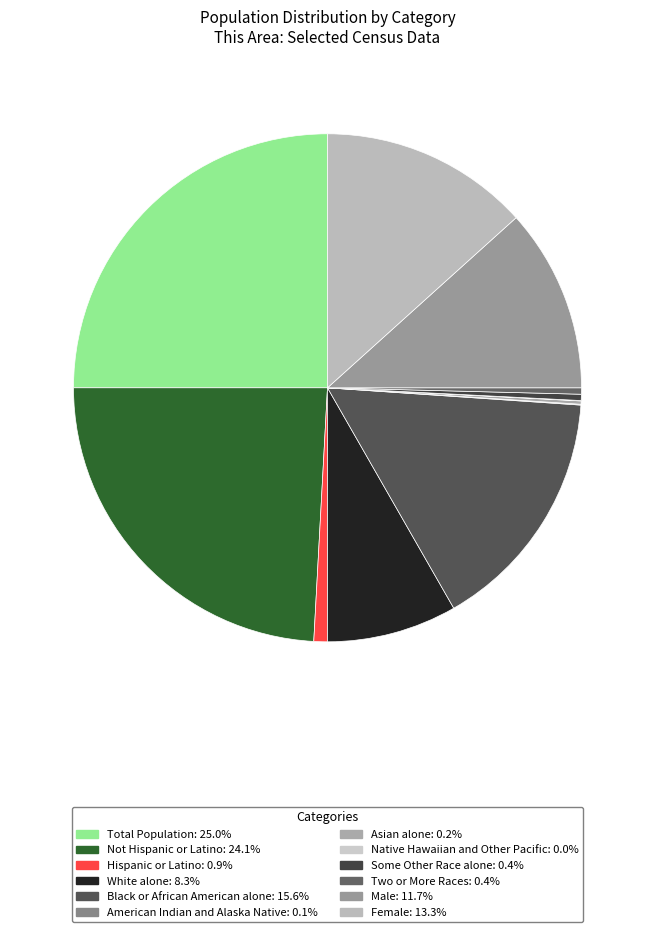

What percentage is the Male slice, to the nearest percent?

12%